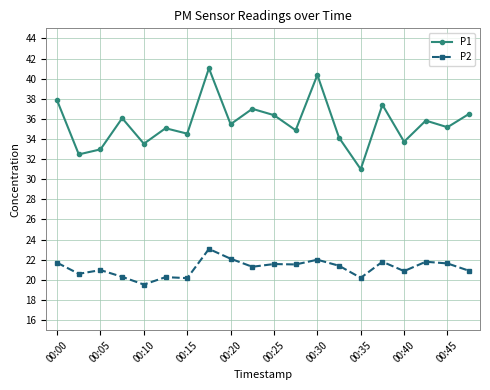

True or false: P2 and P1 intersect in this chart.

False